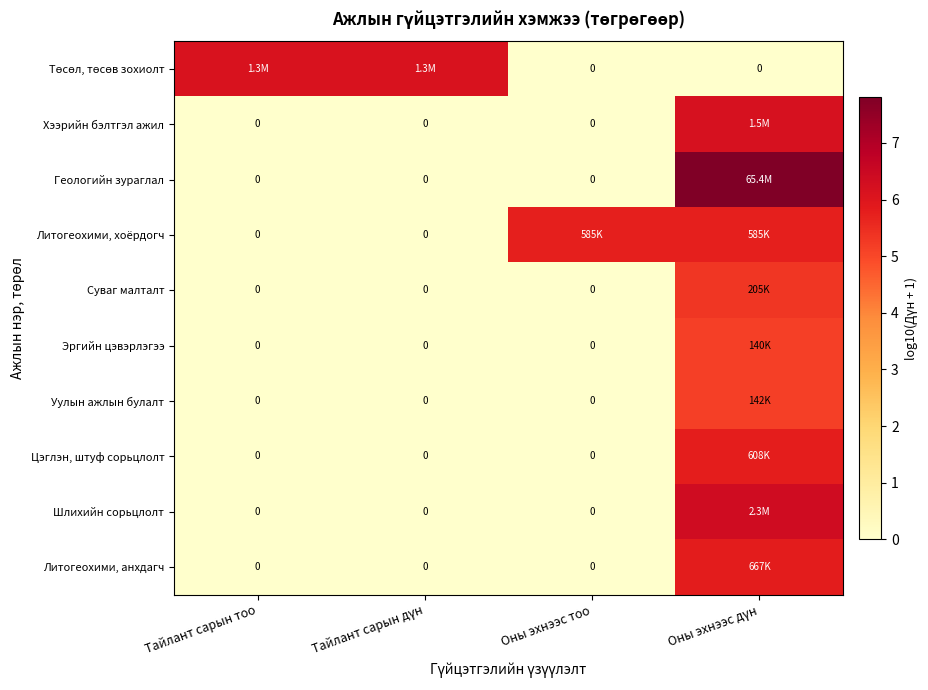

What is the difference between the Геологийн зураглал values at Оны эхнээс дүн and Оны эхнээс тоо?

7.8